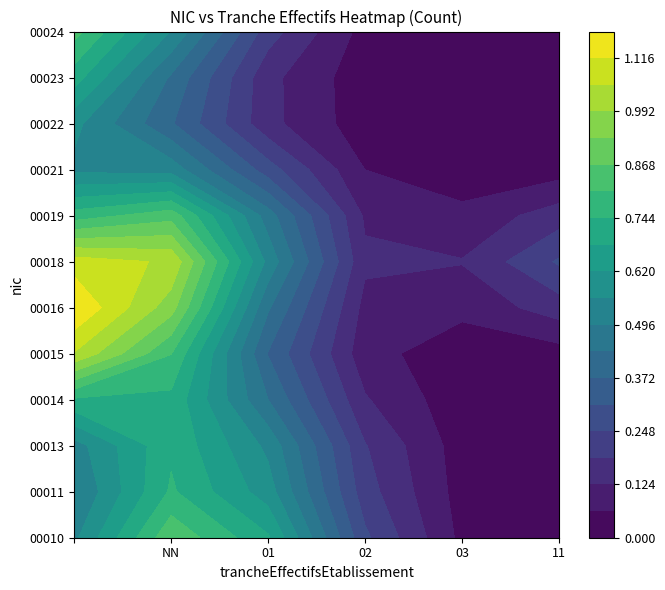

How many categories are shown in the chart?

10